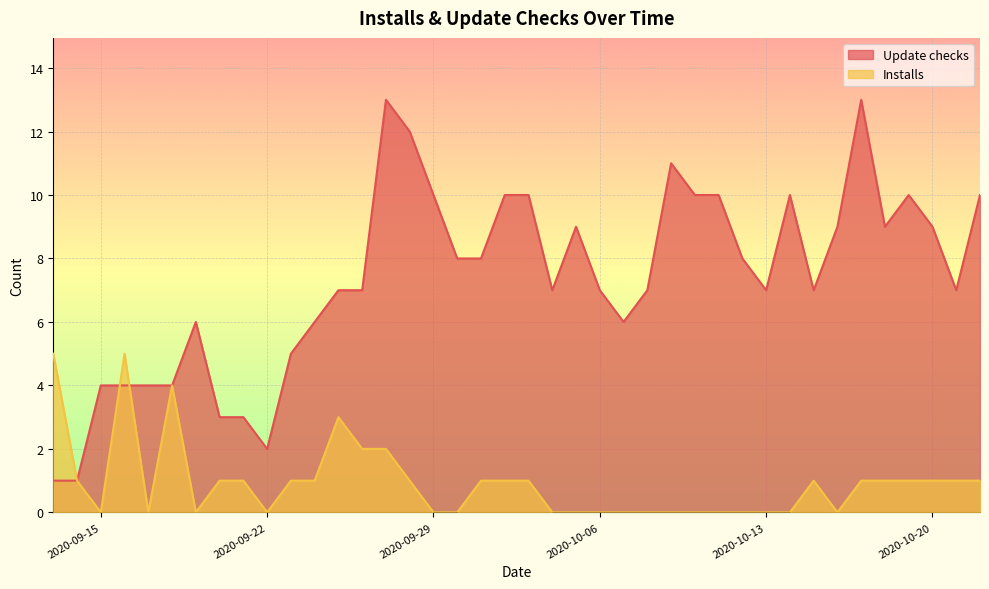

What is the sum of all Update checks values?

294